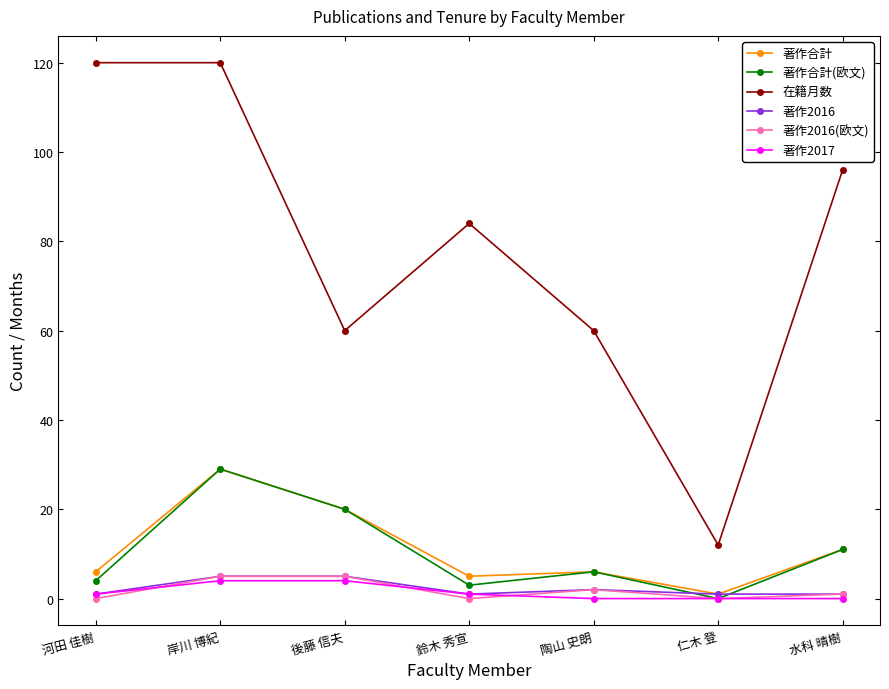

What is the highest value of the 著作合計 series?

29